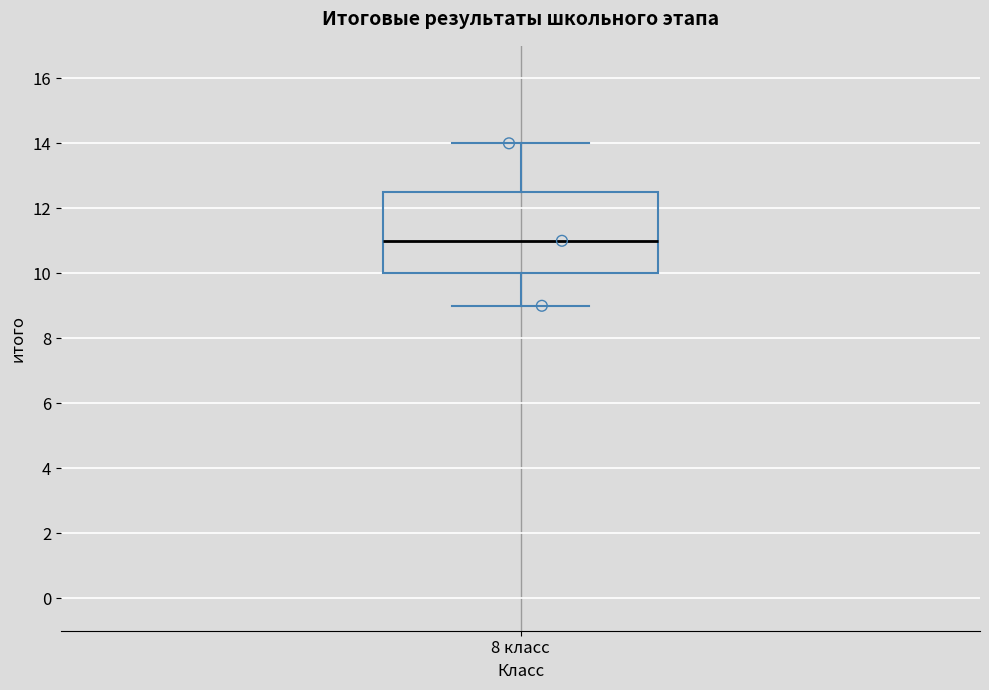

Transcribe this box plot: give where the median line is, the range the box spans, and where the two whiskers end, as read against the y-axis. The values are not printed on the chart, so give them approximately, as read against the axis.

median 11.0, box 10.0 to 12.6, whiskers 9.0 to 14.0